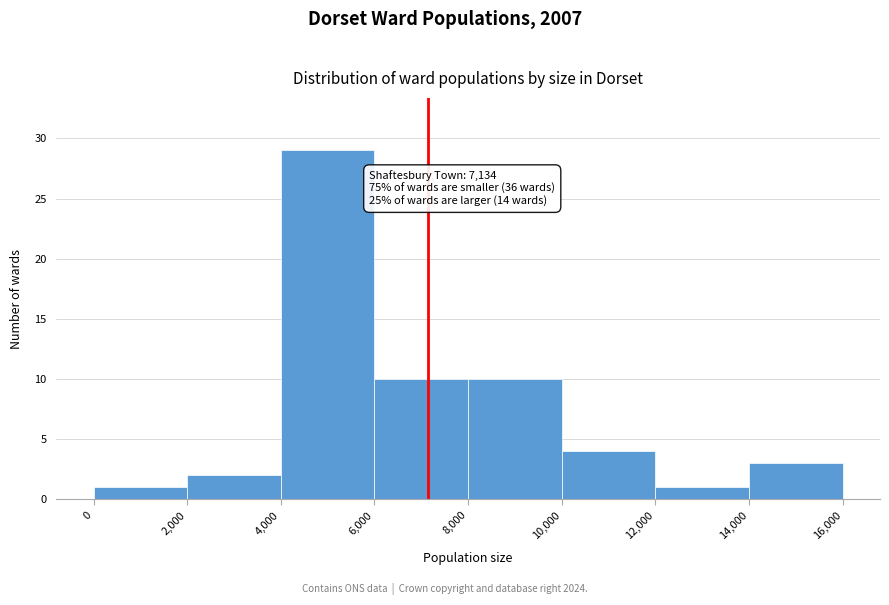

Over which range of the x-axis is the bar tallest?

4,000 to 6,000